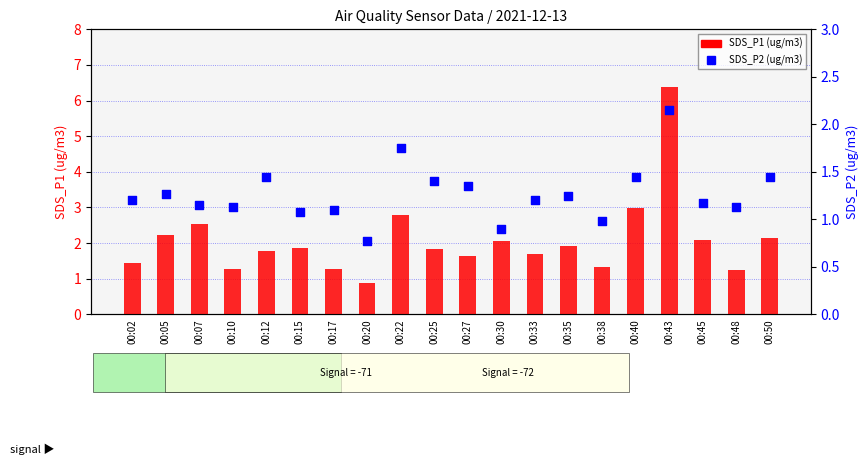

What is the total value across all series at 00:10?

2.4